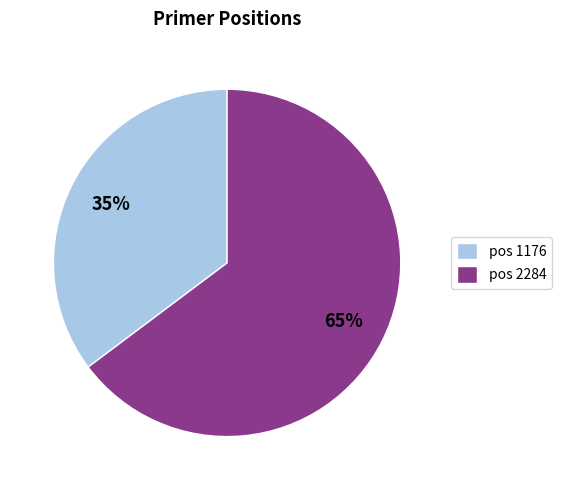

Count the number of slices in the pie.

2